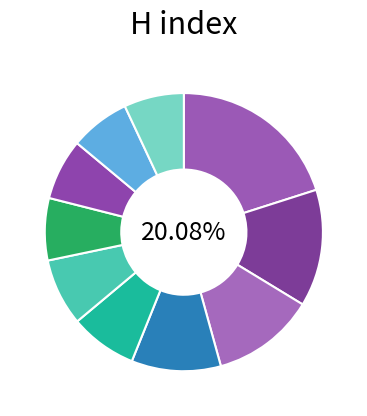

What is the ratio of the value at 7 to the value at 8?

1.0